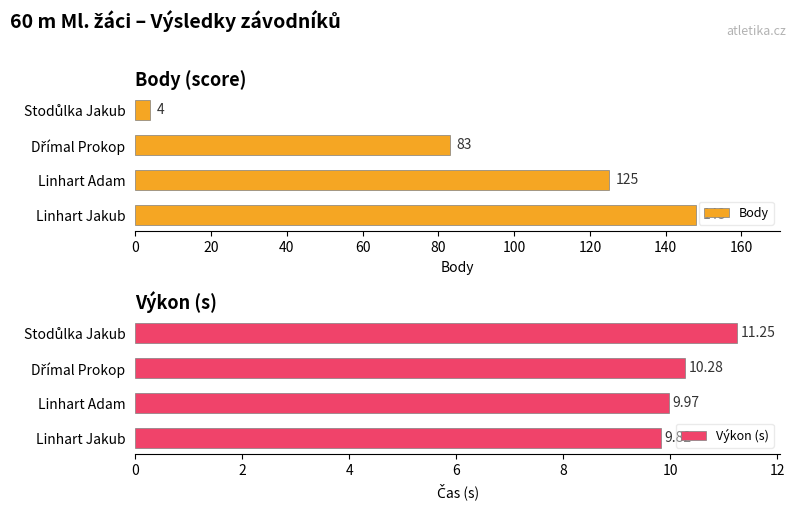

Which series changed the most between 20 and 40?

Body